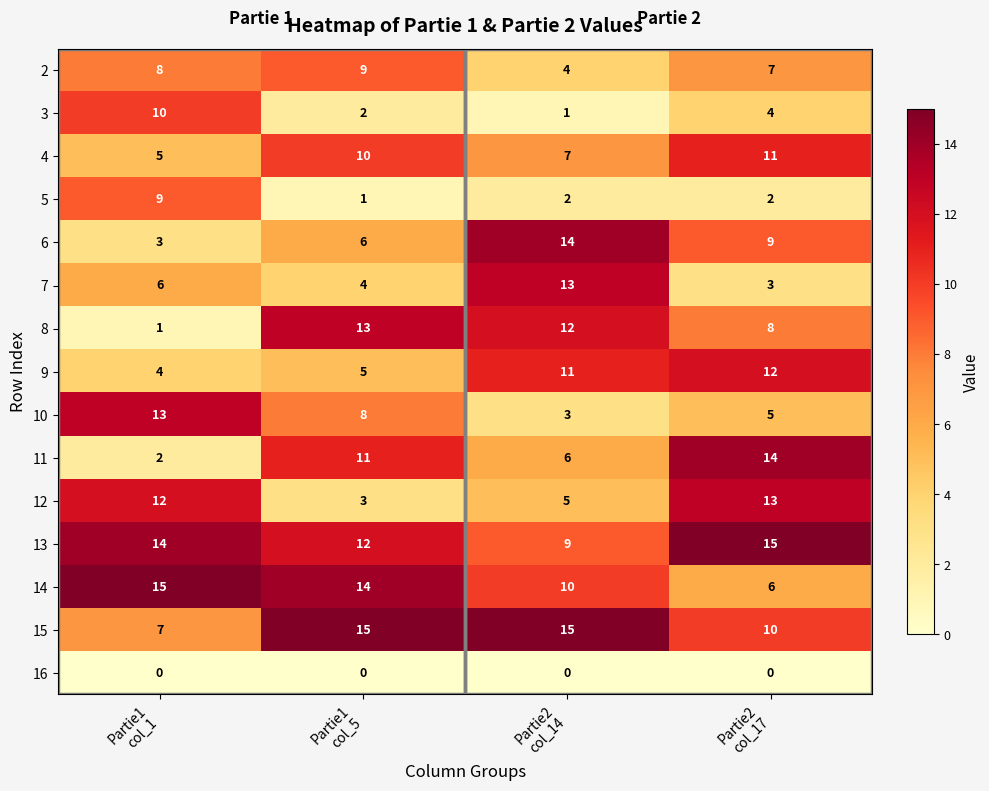

What is the sum of all 10 values?

29